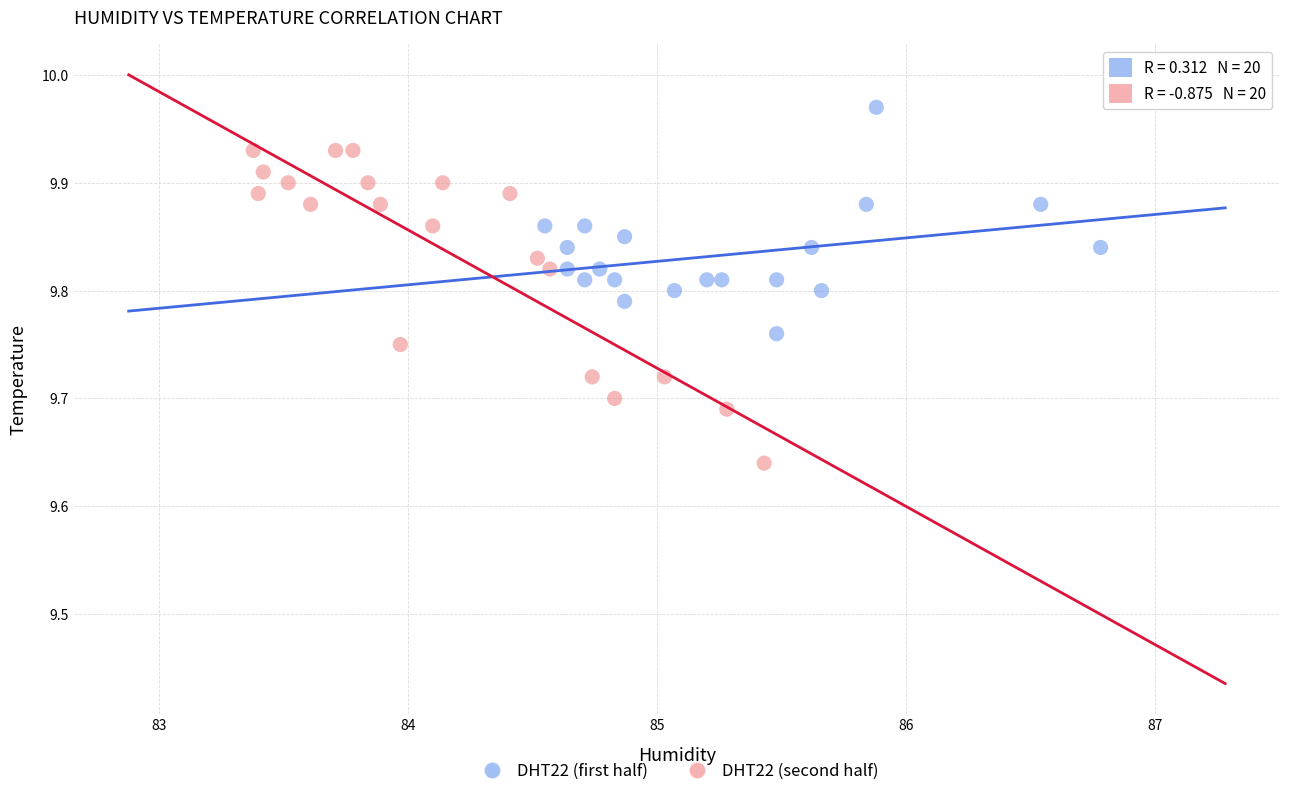

Which series reaches the minimum Y coordinate?

DHT22 (second half)